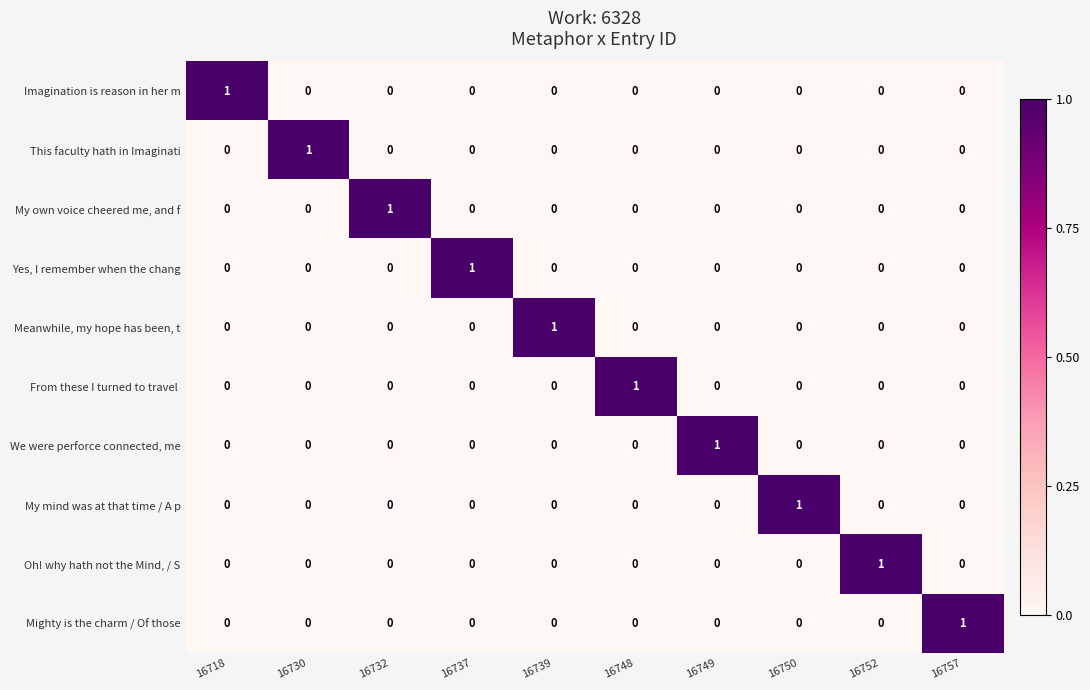

How many This faculty hath in Imaginati values are between 0 and 1?

10